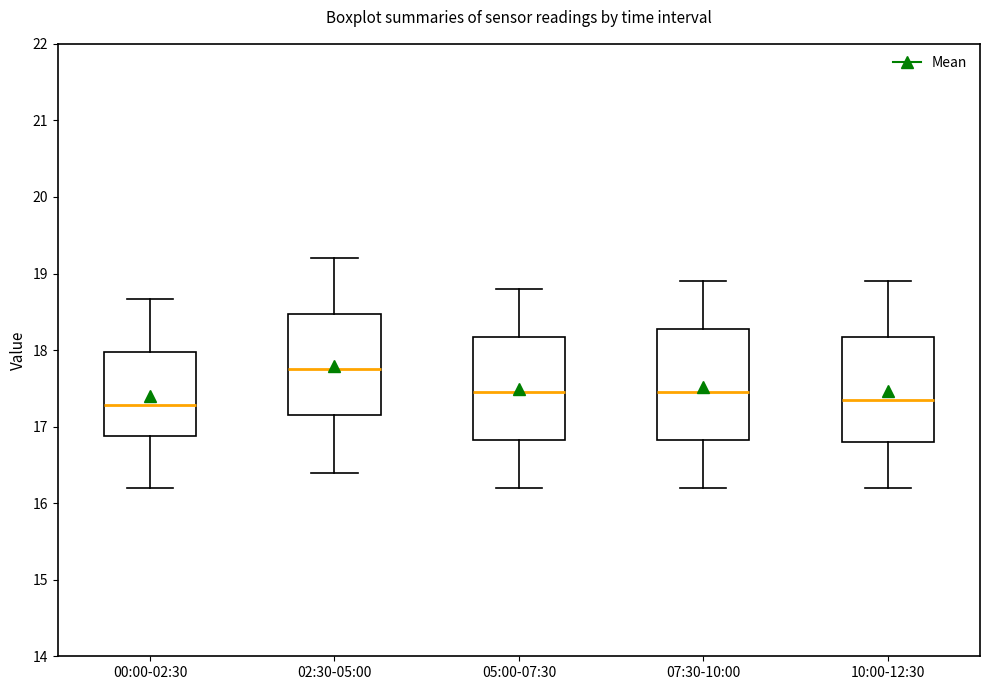

Reading left to right, read every box against the y-axis: the position of its median line, the range the box covers, and the ends of its whiskers. The values are not printed on the chart, so give them approximately, as read against the axis.

00:00-02:30: median 17.3, box 16.9 to 18.0, whiskers 16.2 to 18.7
02:30-05:00: median 17.8, box 17.2 to 18.5, whiskers 16.4 to 19.2
05:00-07:30: median 17.5, box 16.8 to 18.2, whiskers 16.2 to 18.8
07:30-10:00: median 17.5, box 16.8 to 18.3, whiskers 16.2 to 18.9
10:00-12:30: median 17.4, box 16.8 to 18.2, whiskers 16.2 to 18.9